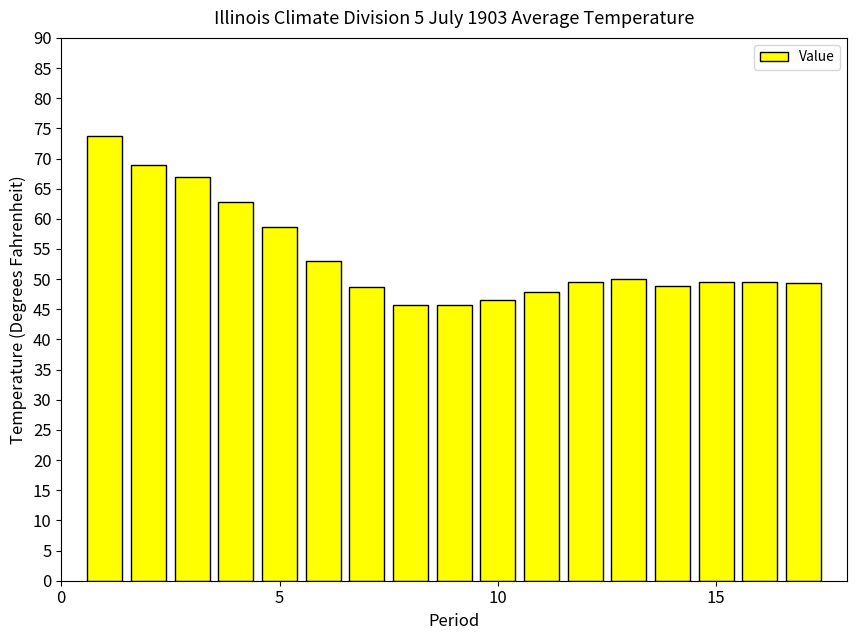

How many data points does each series have?

17